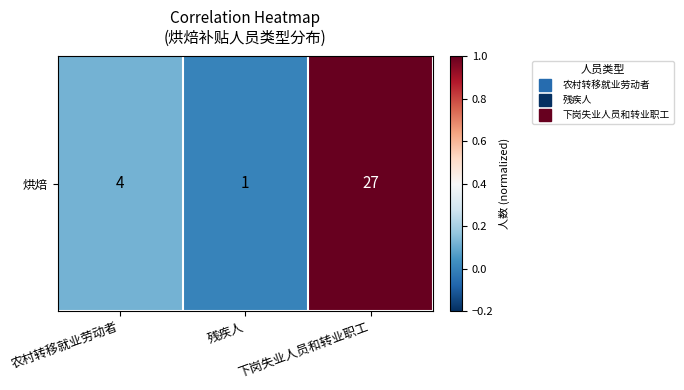

How many data points does each series have?

3